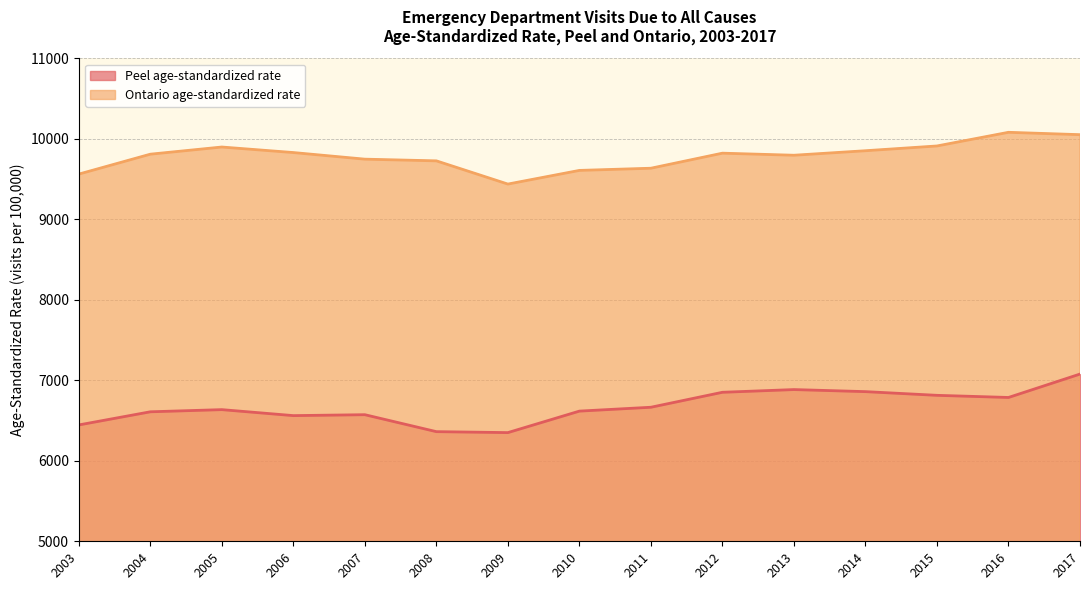

At which category does Ontario age-standardized rate reach its first local valley?

2009